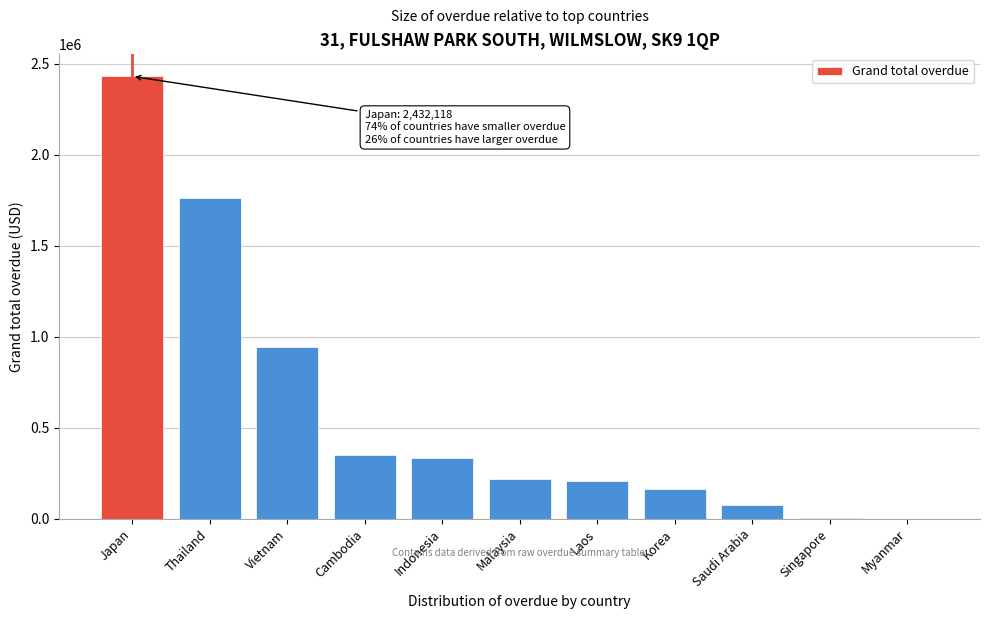

What is the change in value from Japan to Laos?

-2222926.8